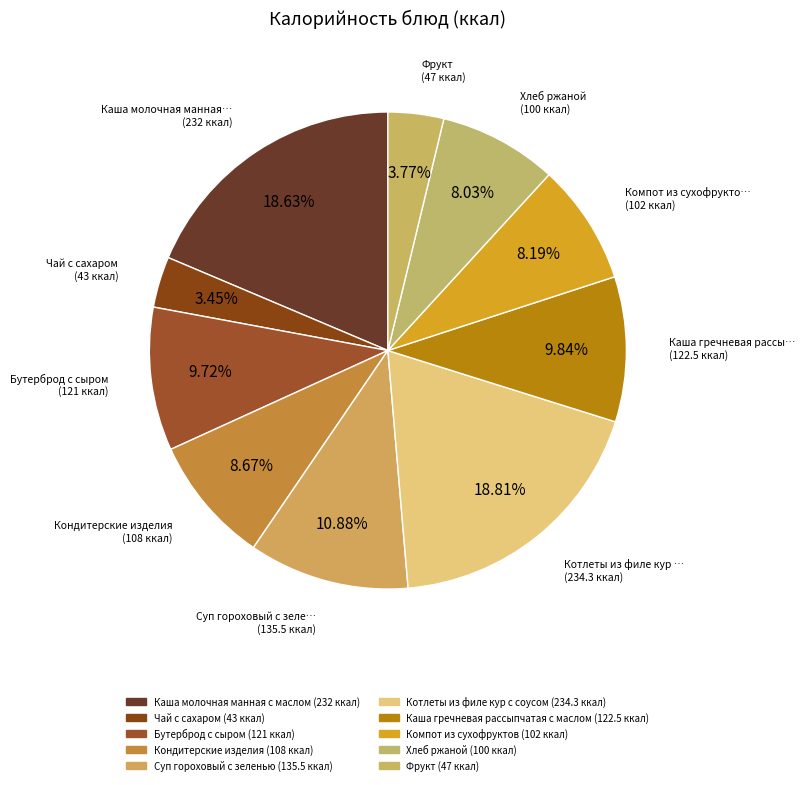

How many segments does this pie chart have?

10